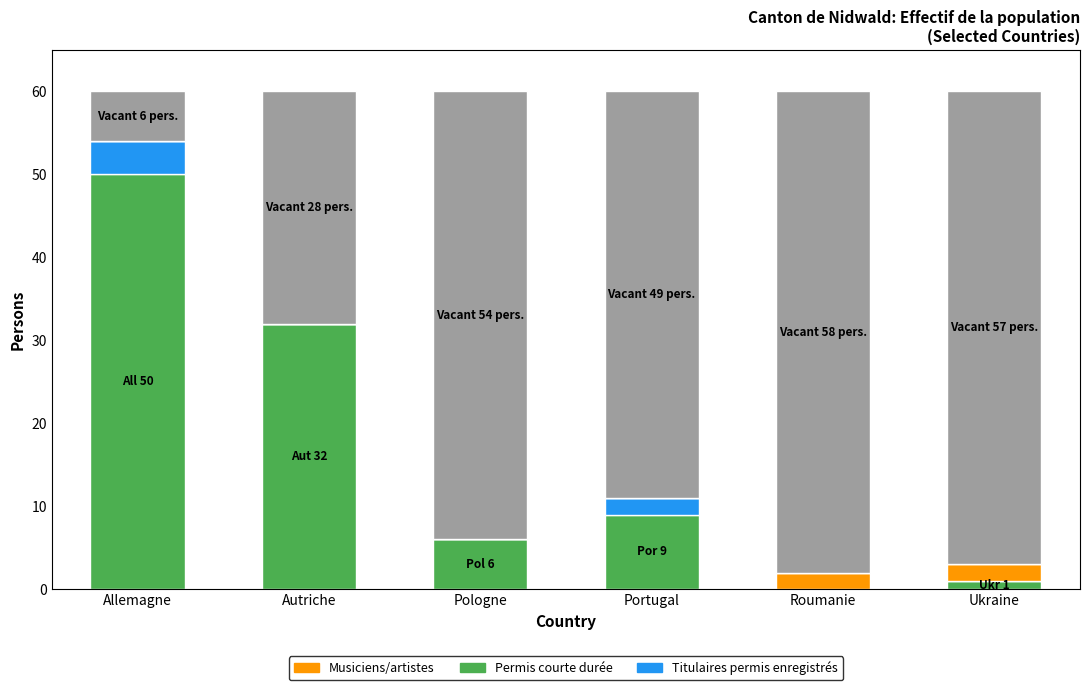

At how many categories does at least one series exceed 40?

5